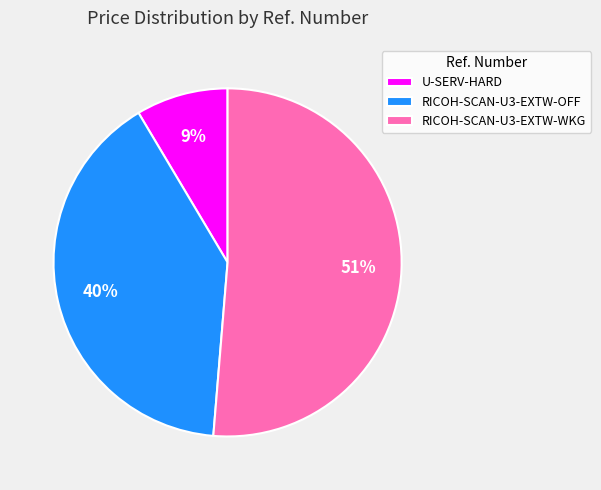

Is RICOH-SCAN-U3-EXTW-OFF the majority of the pie?

No